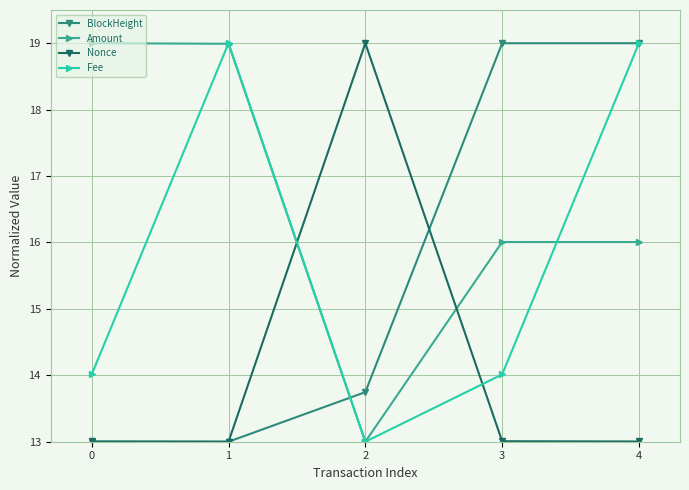

At which label is BlockHeight closest to 16?

2